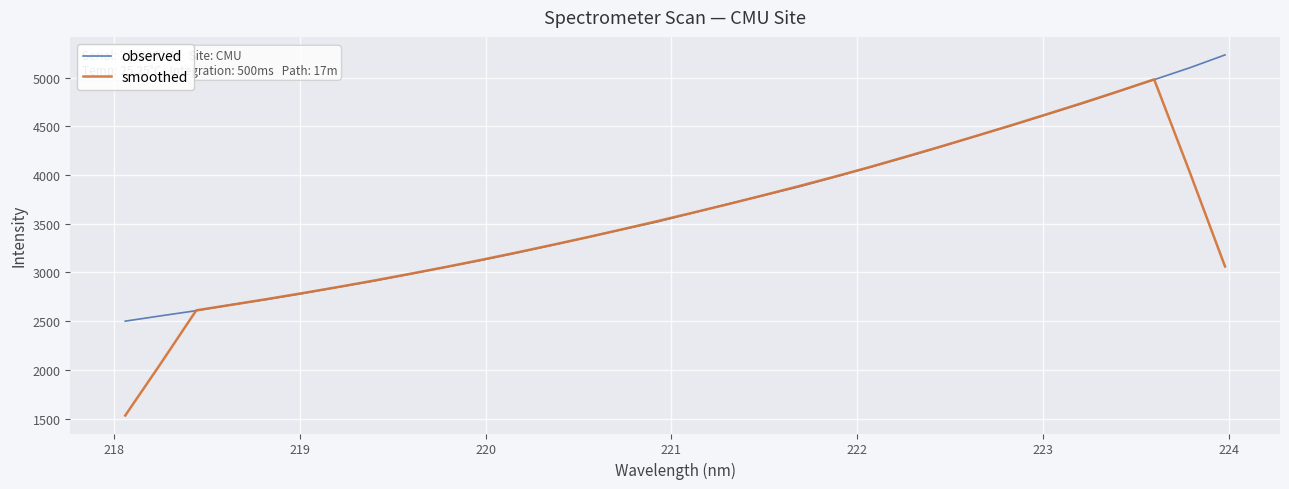

What is the average value of the smoothed series?

3528.5